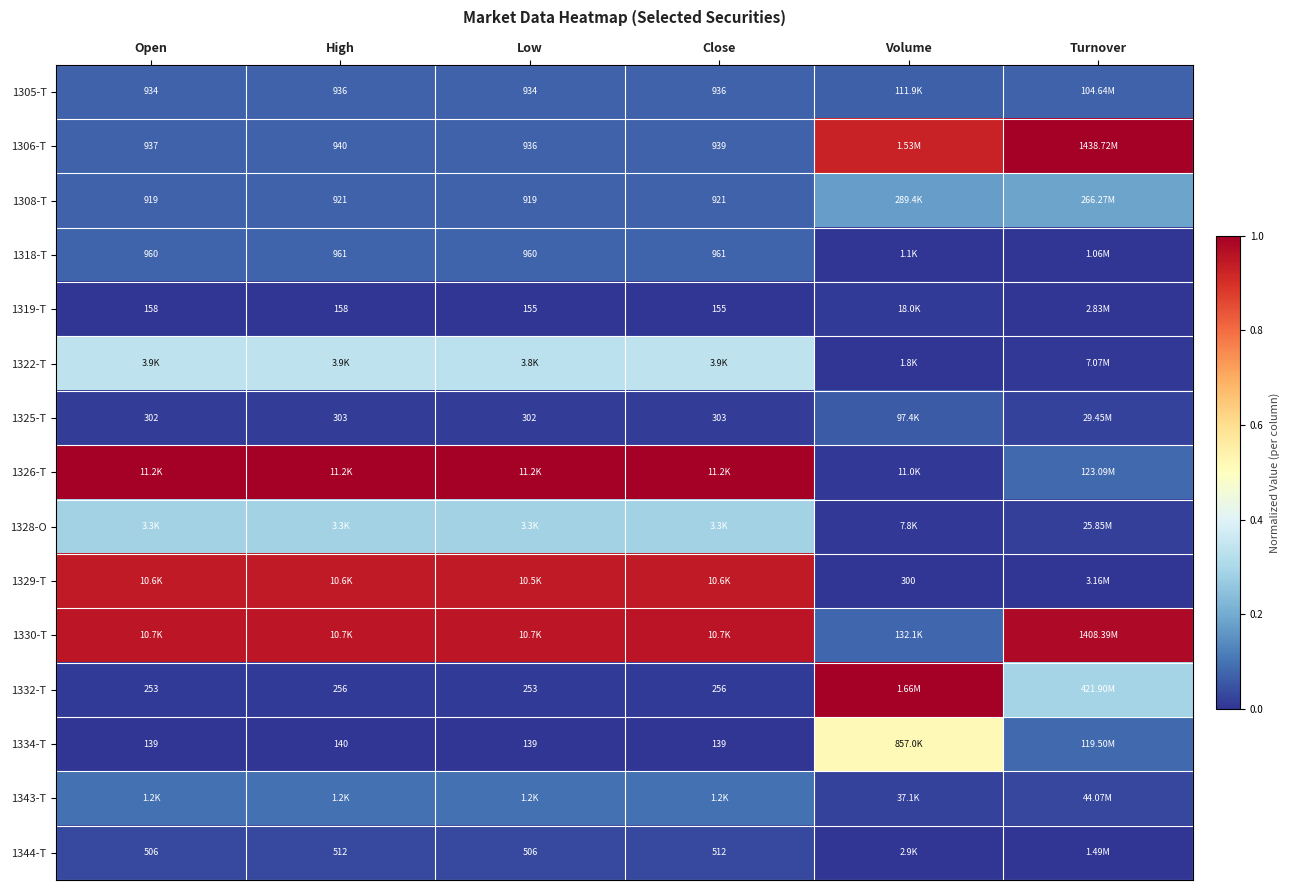

List the labels in order of 1343-T value, smallest first.

Volume, Turnover, Low, Open, High, Close